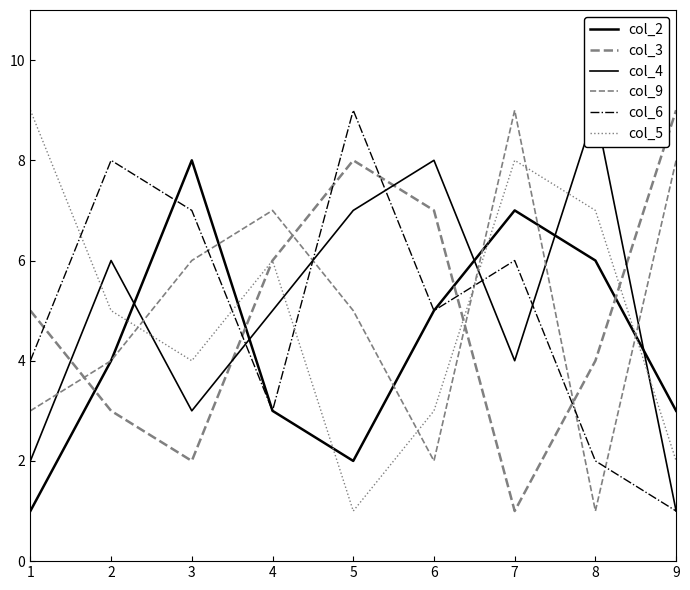

Reading right to left, extract all data points from this chart.

col_2: 3	6	7	5	2	3	8	4	1
col_3: 9	4	1	7	8	6	2	3	5
col_4: 1	9	4	8	7	5	3	6	2
col_9: 8	1	9	2	5	7	6	4	3
col_6: 1	2	6	5	9	3	7	8	4
col_5: 2	7	8	3	1	6	4	5	9